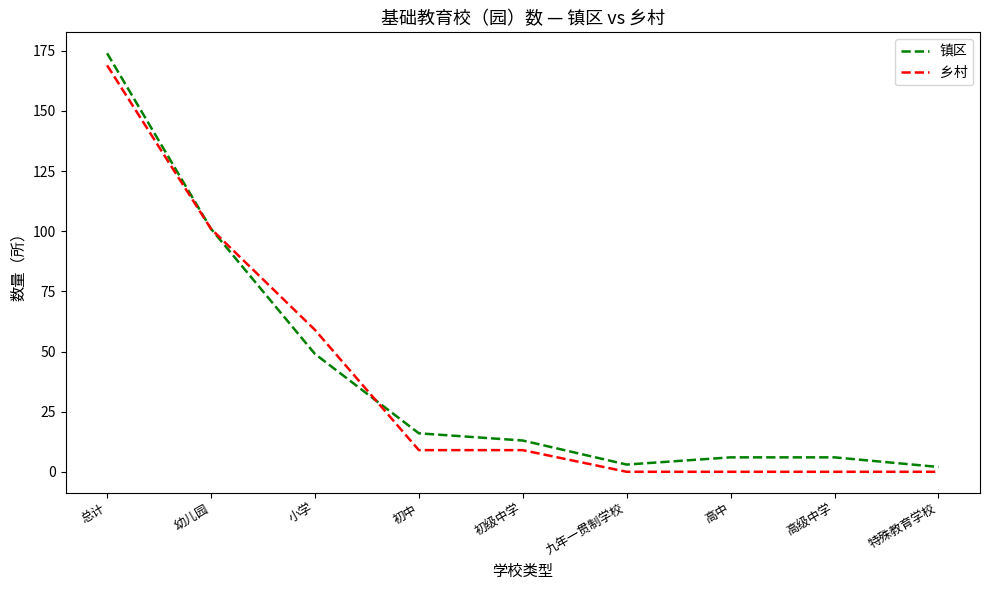

Which series has the largest range (max minus min)?

镇区